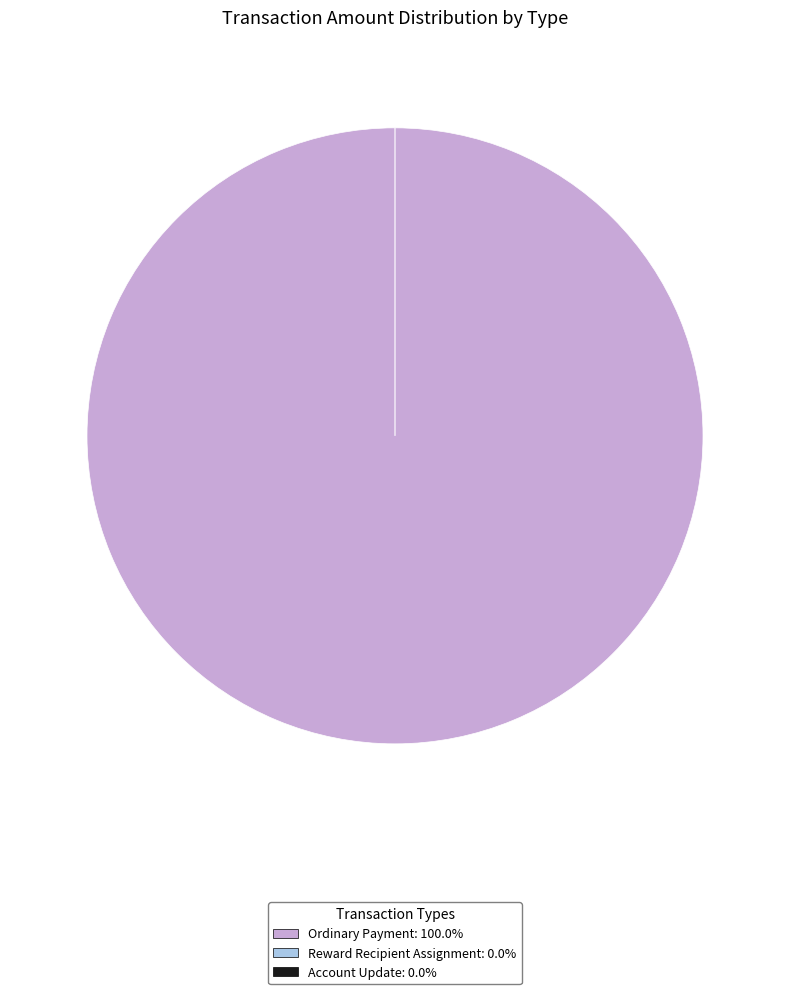

What is the largest slice in the pie chart?

Ordinary Payment (467666)